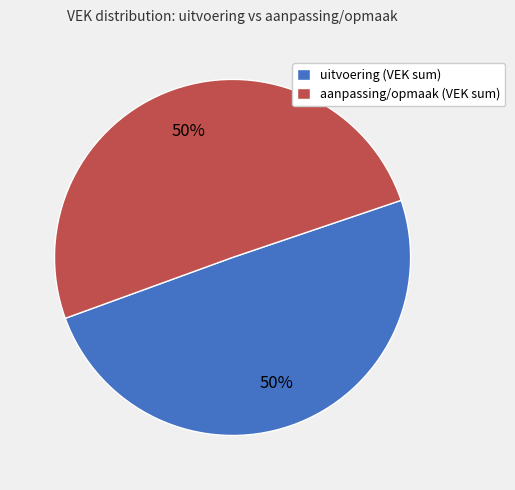

True or false: aanpassing/opmaak (VEK sum) accounts for 43% of the total.

False